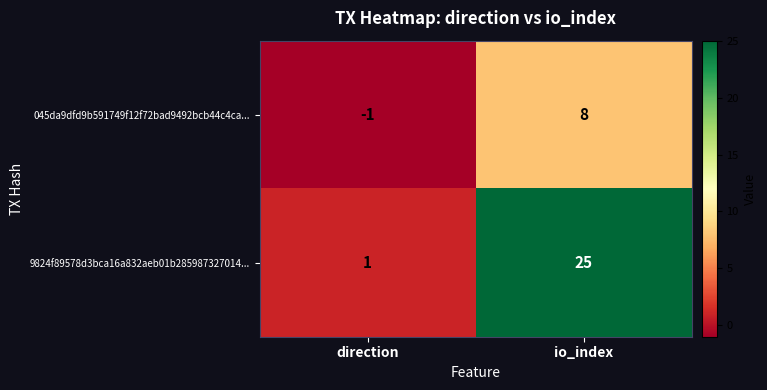

Reading right to left, list all the values displayed in this chart.

045da9dfd9b591749f12f72bad9492bcb44c4ca...: io_index=8	direction=-1
9824f89578d3bca16a832aeb01b285987327014...: io_index=25	direction=1